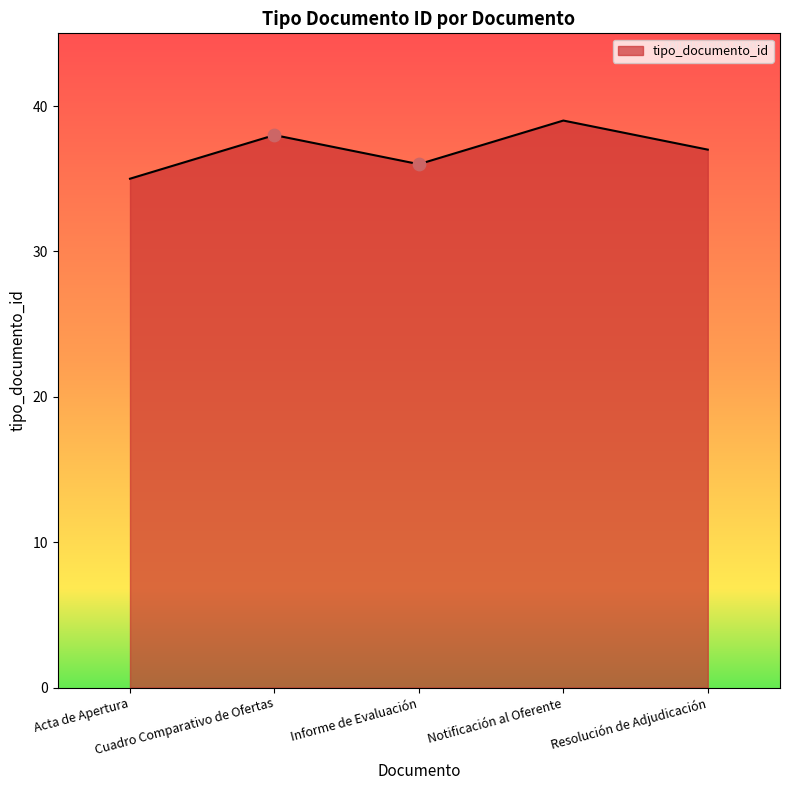

Between Resolución de Adjudicación and Cuadro Comparativo de Ofertas, which is larger?

Cuadro Comparativo de Ofertas